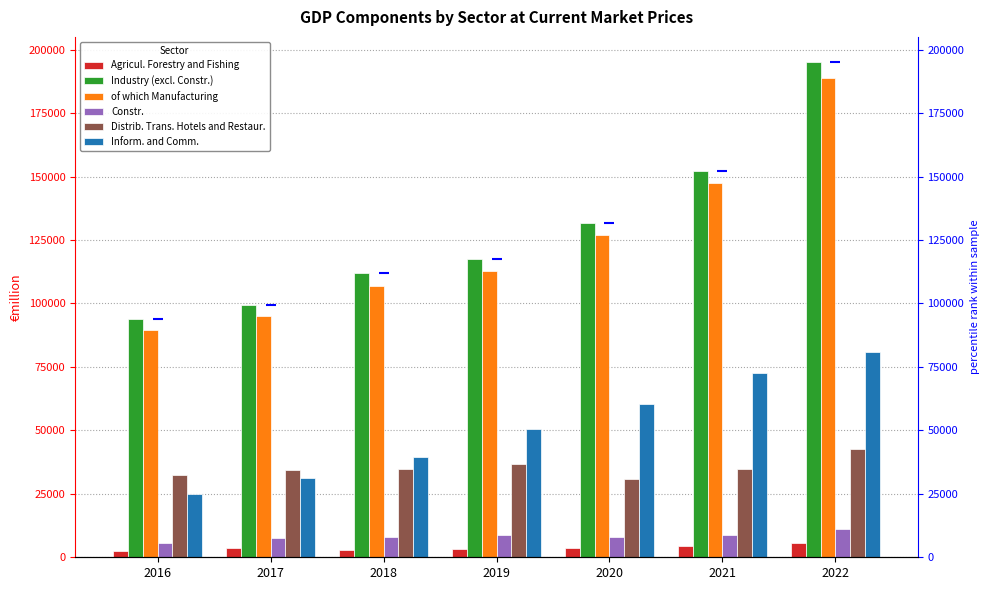

What are all the series names shown in the legend?

Agricul. Forestry and Fishing, Industry (excl. Constr.), of which Manufacturing, Constr., Distrib. Trans. Hotels and Restaur., Inform. and Comm.